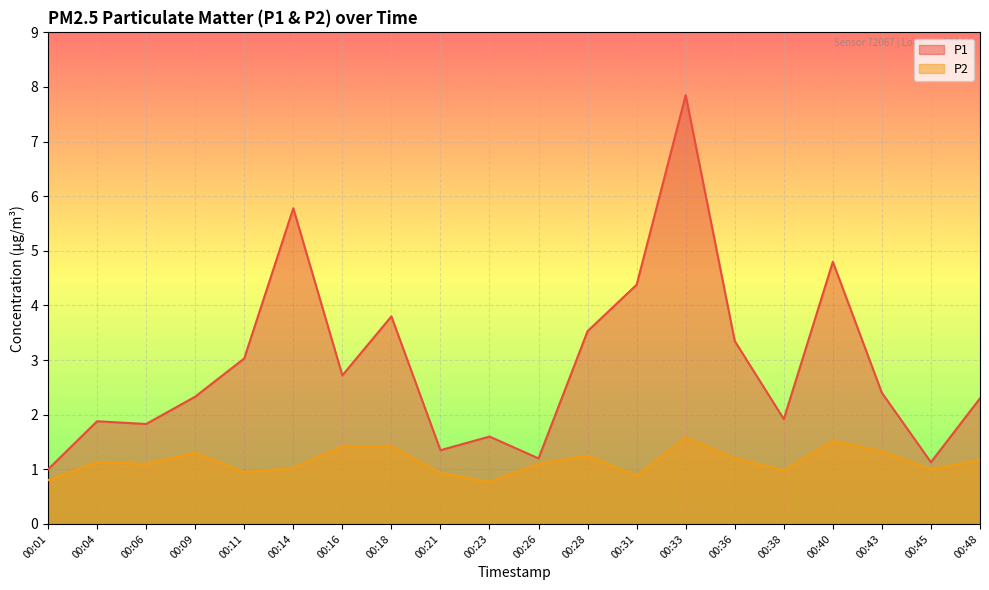

How many interior local peaks does the P1 series have?

6